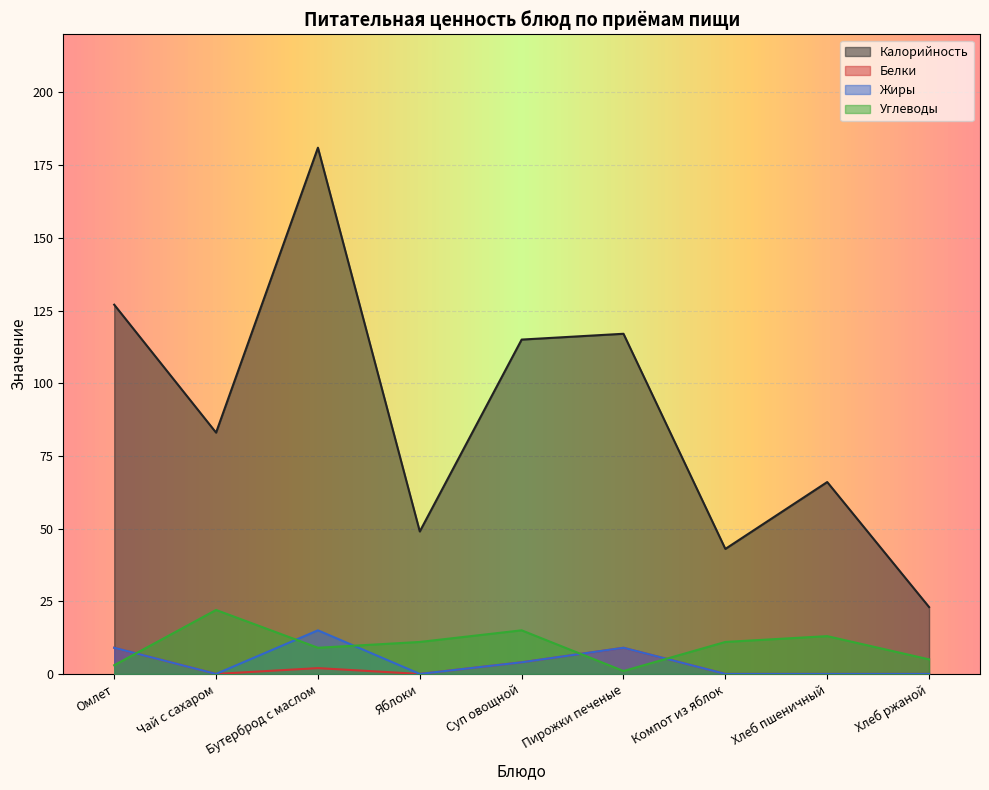

Reading left to right, what are all the values shown in this chart?

Калорийность: Омлет=127	Чай с сахаром=83	Бутерброд с маслом=181	Яблоки=49	Суп овощной=115	Пирожки печеные=117	Компот из яблок=43	Хлеб пшеничный=66	Хлеб ржаной=23
Белки: Омлет=9	Чай с сахаром=0	Бутерброд с маслом=2	Яблоки=0	Суп овощной=4	Пирожки печеные=9	Компот из яблок=0	Хлеб пшеничный=0	Хлеб ржаной=0
Жиры: Омлет=9	Чай с сахаром=0	Бутерброд с маслом=15	Яблоки=0	Суп овощной=4	Пирожки печеные=9	Компот из яблок=0	Хлеб пшеничный=0	Хлеб ржаной=0
Углеводы: Омлет=3	Чай с сахаром=22	Бутерброд с маслом=9	Яблоки=11	Суп овощной=15	Пирожки печеные=1	Компот из яблок=11	Хлеб пшеничный=13	Хлеб ржаной=5